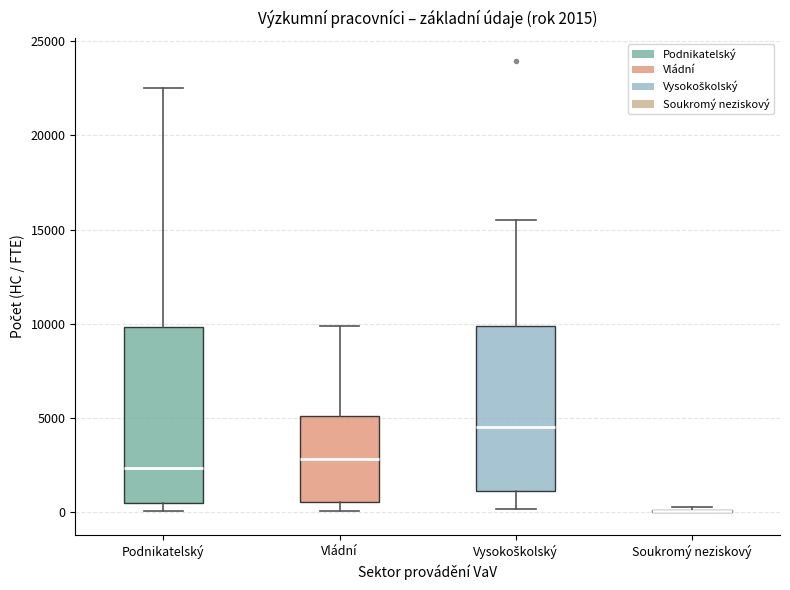

Comparing the boxes themselves (not the whiskers), which one is the tallest?

Podnikatelský